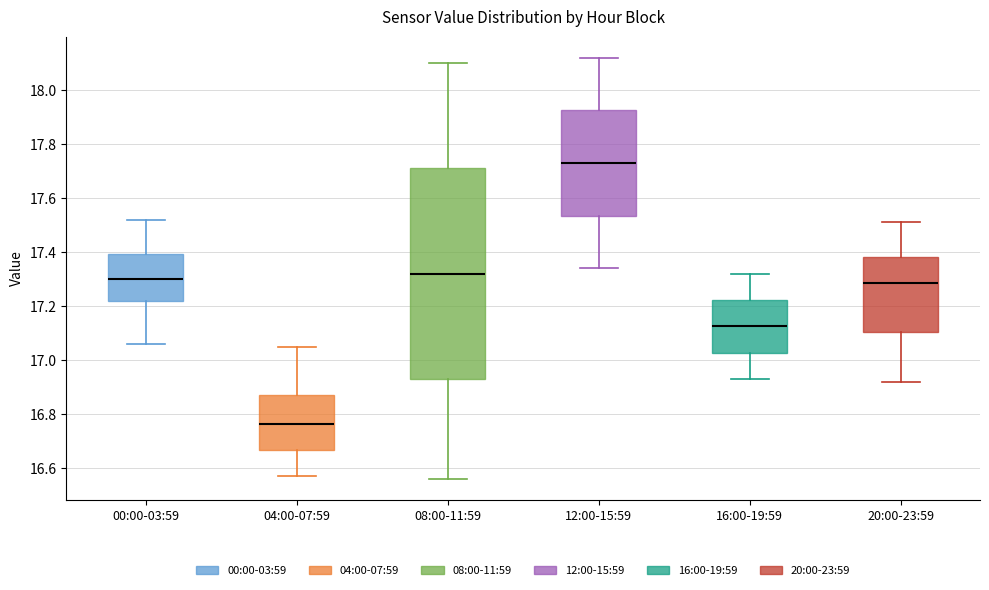

Reading left to right, read every box against the y-axis: the position of its median line, the range the box covers, and the ends of its whiskers. The values are not printed on the chart, so give them approximately, as read against the axis.

00:00-03:59: median 17.30, box 17.22 to 17.40, whiskers 17.06 to 17.52
04:00-07:59: median 16.76, box 16.66 to 16.88, whiskers 16.58 to 17.06
08:00-11:59: median 17.32, box 16.94 to 17.72, whiskers 16.56 to 18.10
12:00-15:59: median 17.74, box 17.54 to 17.92, whiskers 17.34 to 18.12
16:00-19:59: median 17.12, box 17.02 to 17.22, whiskers 16.94 to 17.32
20:00-23:59: median 17.28, box 17.10 to 17.38, whiskers 16.92 to 17.52